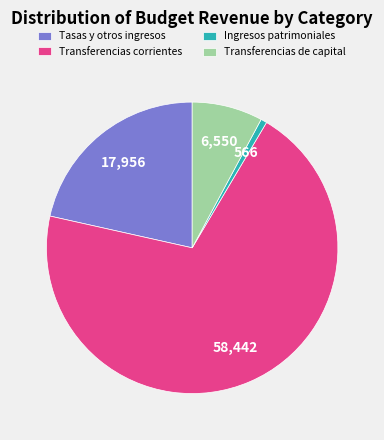

Rank the categories by value from lowest to highest.

Ingresos patrimoniales, Transferencias de capital, Tasas y otros ingresos, Transferencias corrientes